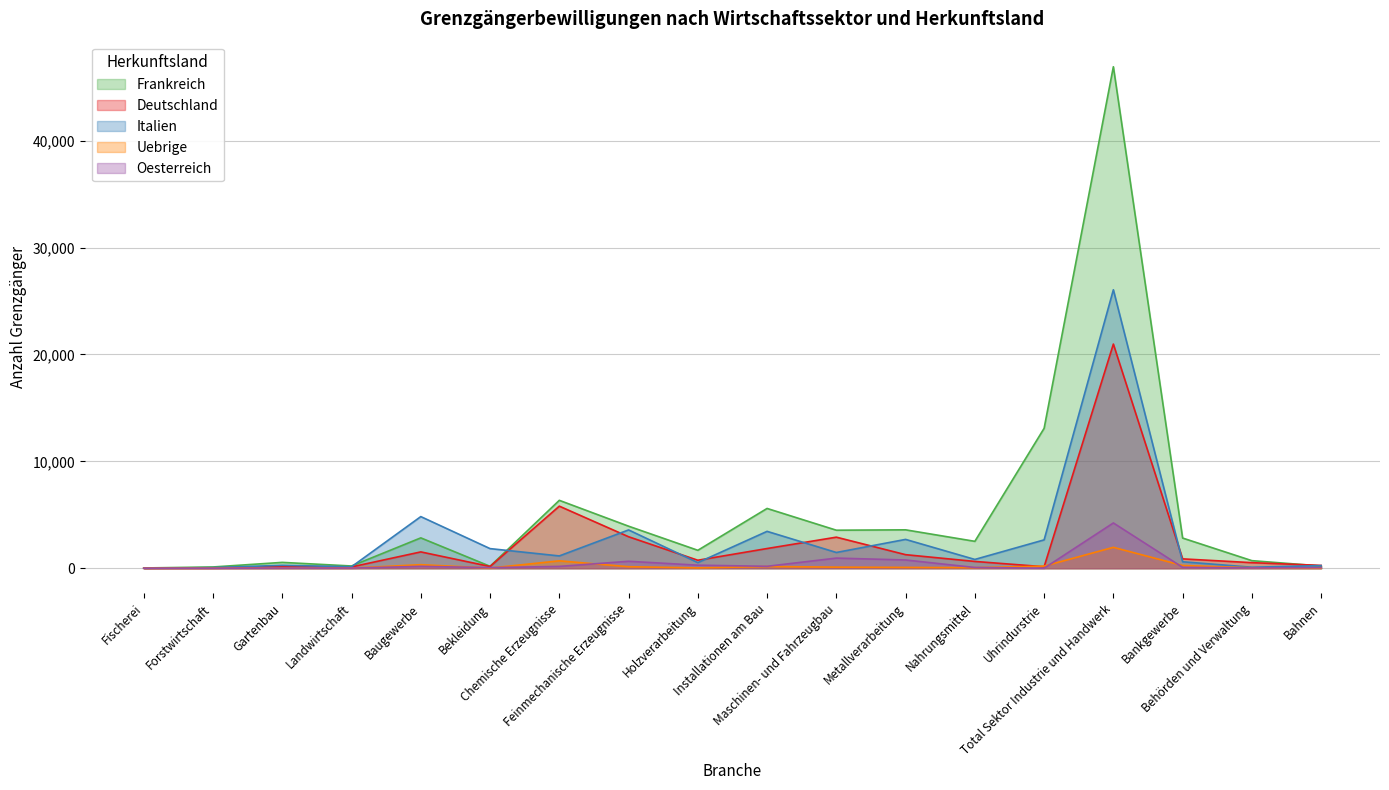

What are all the series names shown in the legend?

Frankreich, Deutschland, Italien, Uebrige, Oesterreich